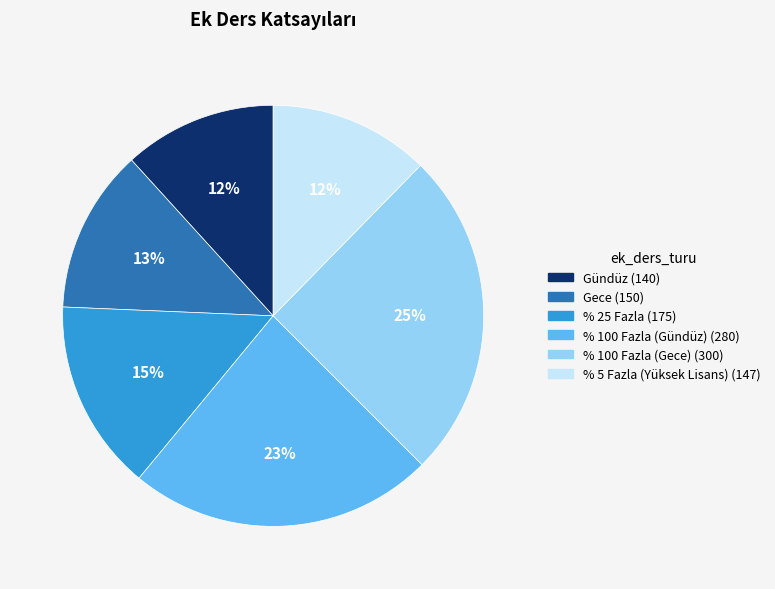

To the nearest percent, what portion does % 100 Fazla (Gündüz) (280) represent?

23%